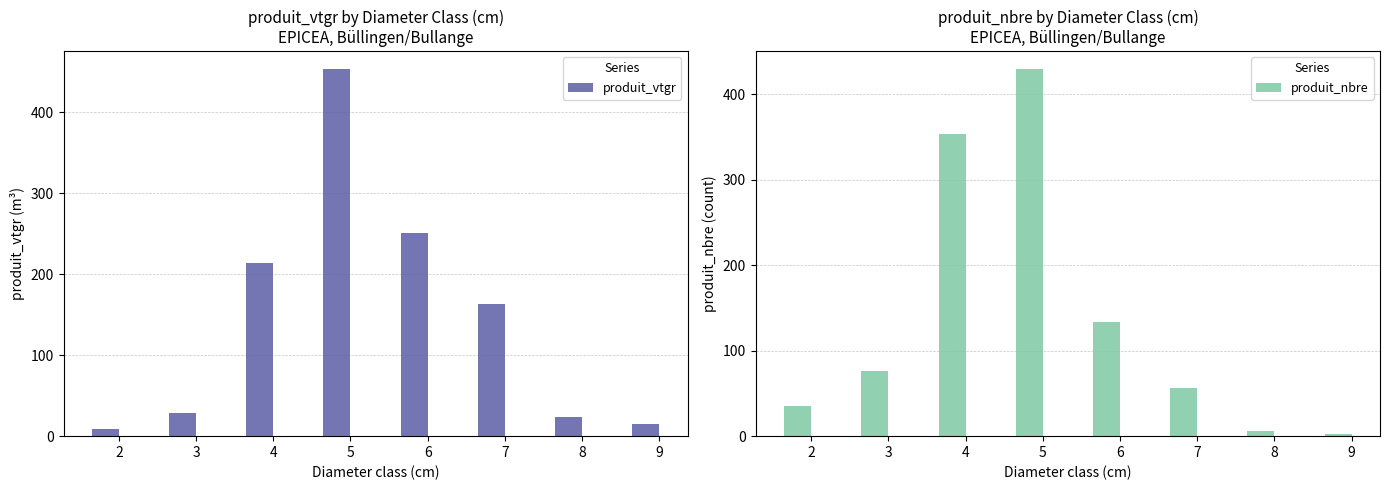

Reading left to right, list all the values displayed in this chart.

produit_vtgr: 2=8.2	3=28.0	4=214.3	5=452.6	6=250.4	7=162.6	8=23.5	9=14.8
produit_nbre: 2=35.0	3=76.0	4=353.0	5=429.0	6=133.0	7=56.0	8=6.0	9=3.0